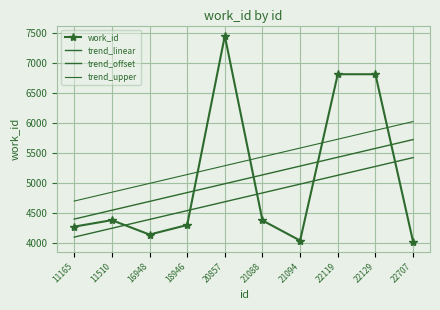

List the series in order of their peak value, lowest first.

trend_offset, trend_linear, trend_upper, work_id